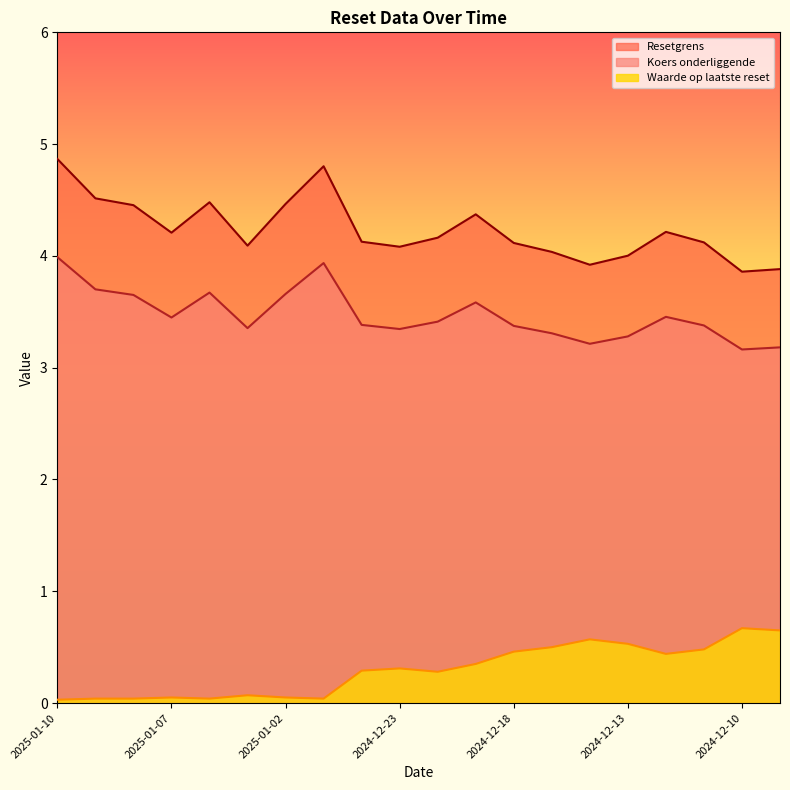

At which category does Waarde op laatste reset reach its first local valley?

2025-01-06